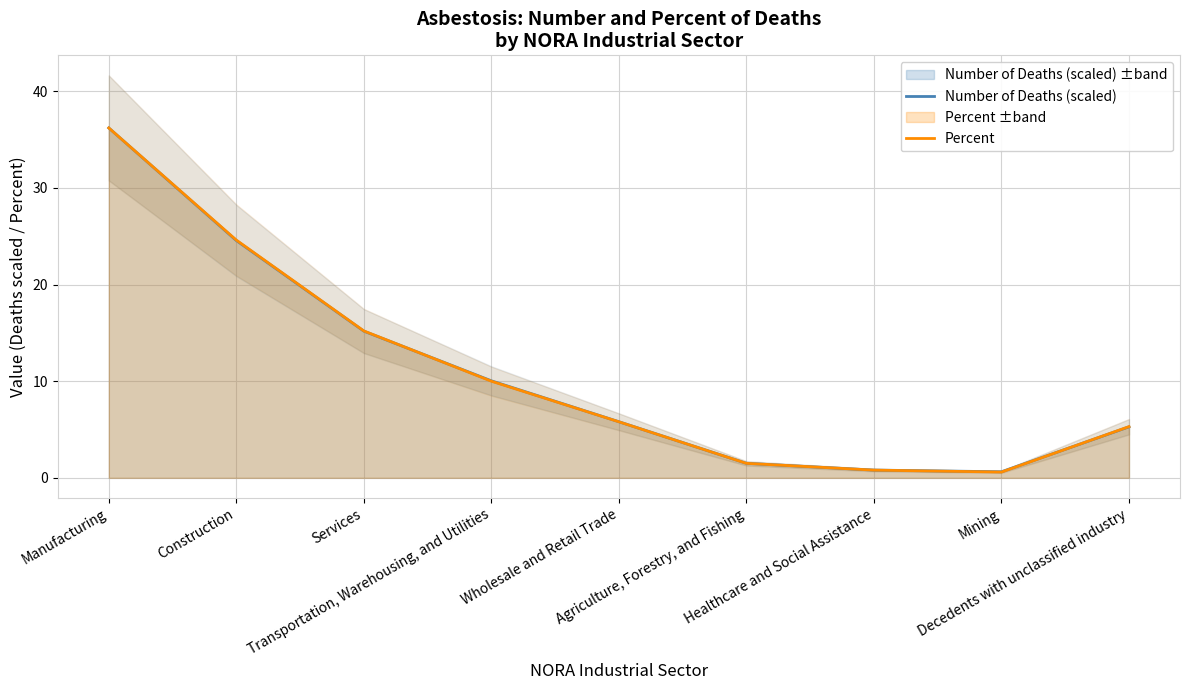

Reading left to right, transcribe all the data shown in this chart.

Number of Deaths (scaled): Manufacturing=36.2	Construction=24.6	Services=15.2	Transportation, Warehousing, and Utilities=10.0	Wholesale and Retail Trade=5.8	Agriculture, Forestry, and Fishing=1.5	Healthcare and Social Assistance=0.8	Mining=0.6	Decedents with unclassified industry=5.3
Percent: Manufacturing=36.2	Construction=24.6	Services=15.2	Transportation, Warehousing, and Utilities=10.0	Wholesale and Retail Trade=5.8	Agriculture, Forestry, and Fishing=1.5	Healthcare and Social Assistance=0.8	Mining=0.6	Decedents with unclassified industry=5.3